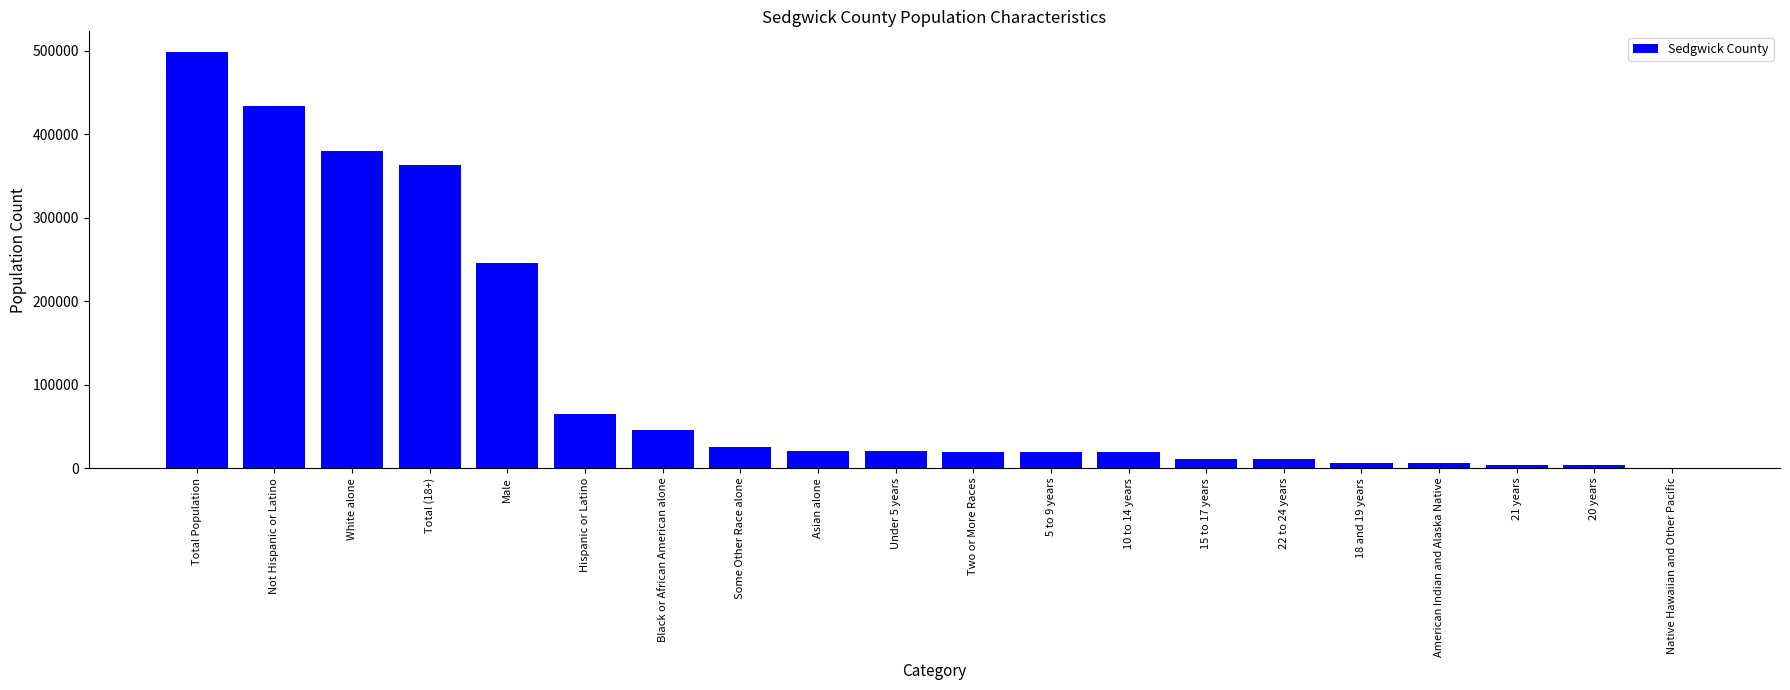

Does the chart contain stacked bars?

No